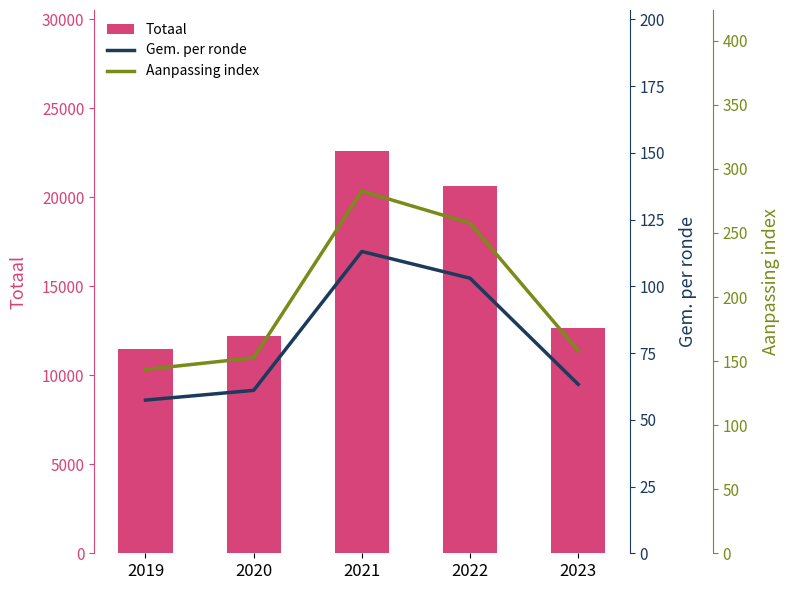

What is the sum of the Aanpassing index values at 2019 and 2023?

301.8